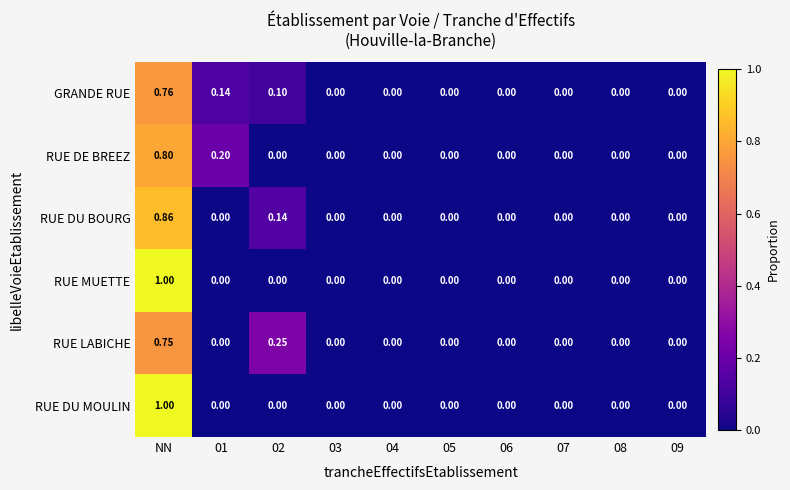

At which category is the sum across all series the highest?

NN